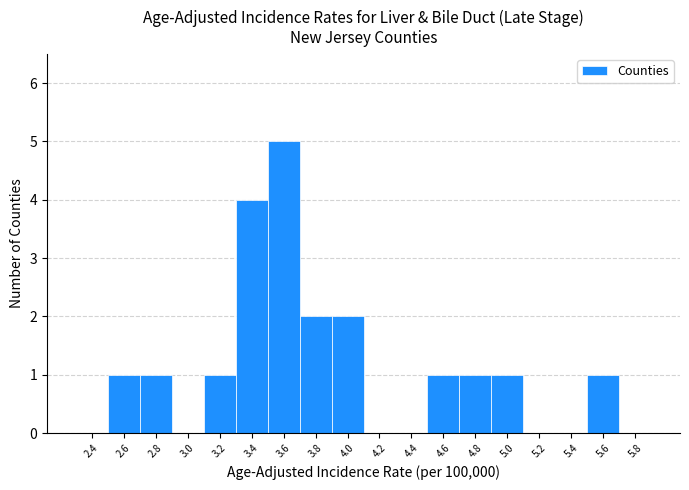

Reading right to left, extract all data points from this chart.

5.8=0	5.6=1	5.4=0	5.2=0	5.0=1	4.8=1	4.6=1	4.4=0	4.2=0	4.0=2	3.8=2	3.6=5	3.4=4	3.2=1	3.0=0	2.8=1	2.6=1	2.4=0